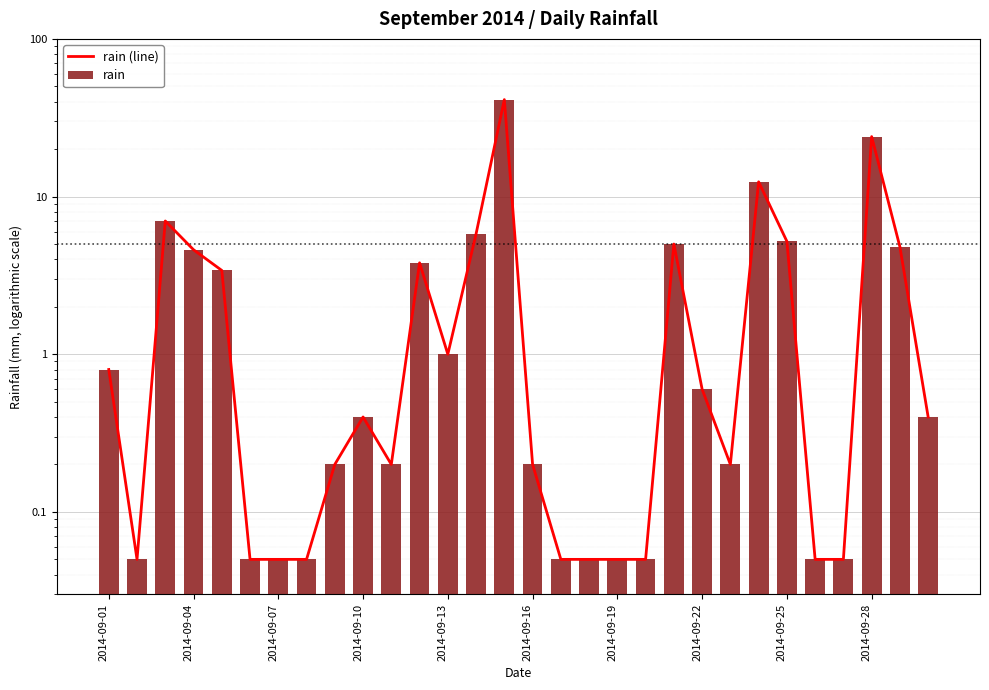

Are the bars grouped side by side (vs. stacked)?

Yes